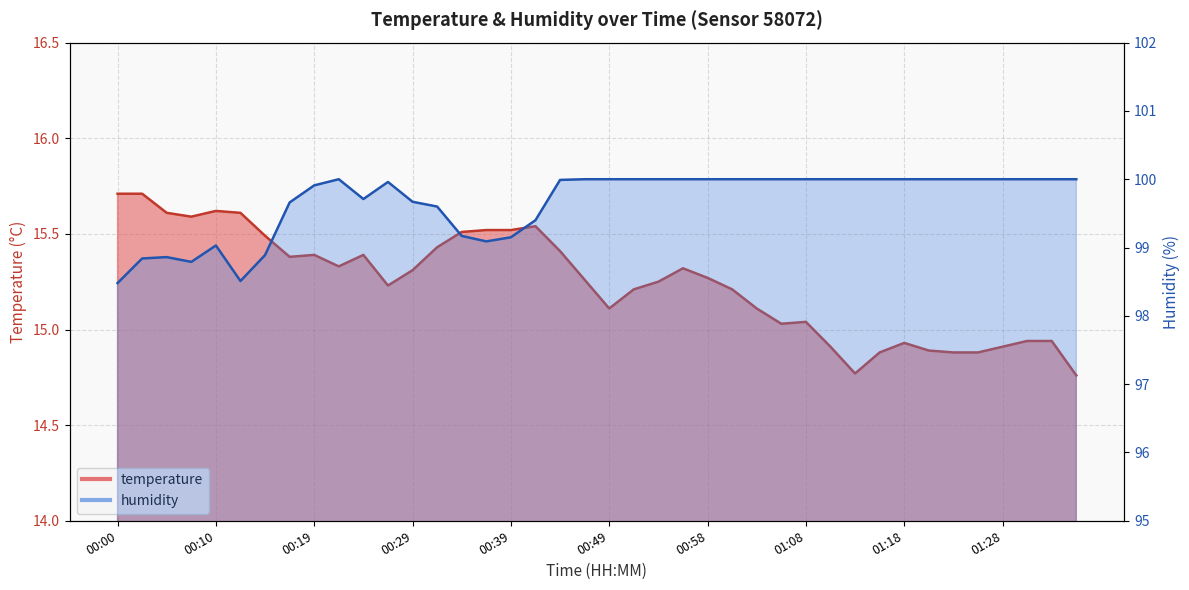

What is the maximum value for temperature?

15.7